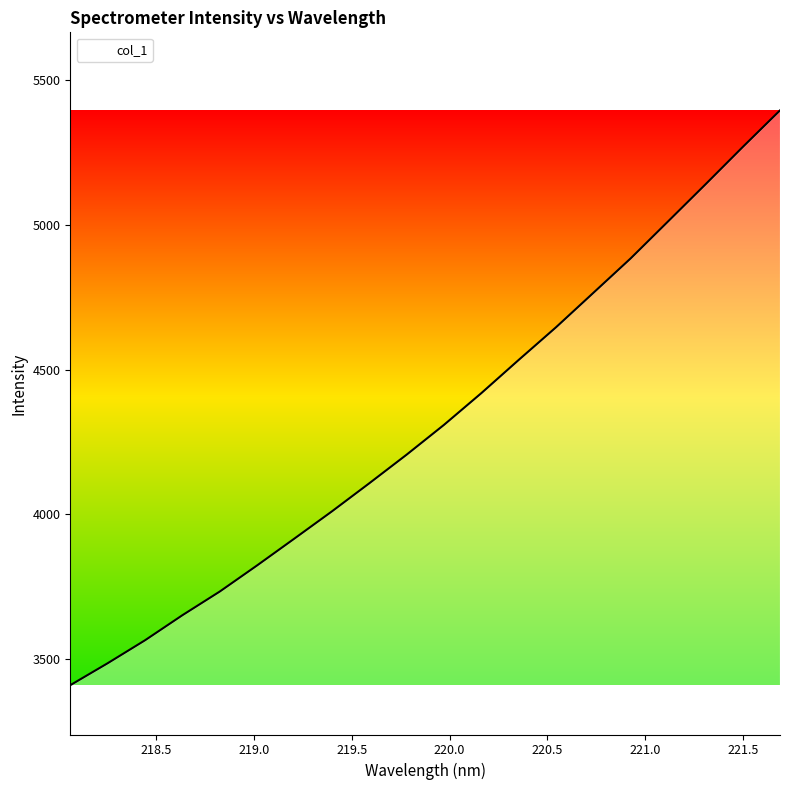

What is the minimum value shown in the chart?

3409.4